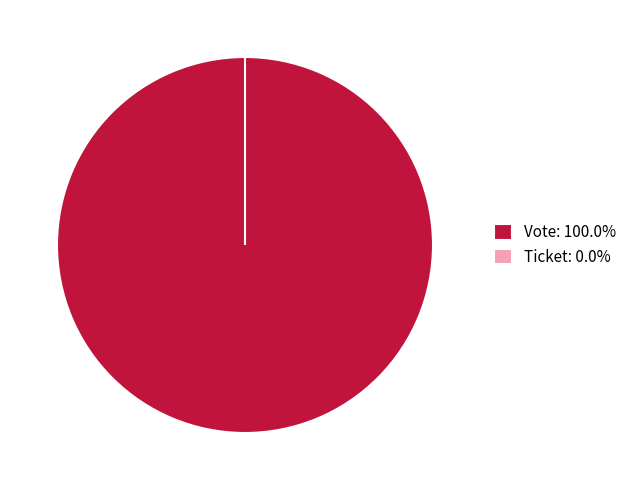

To the nearest percent, what percentage of the pie is Vote?

100%